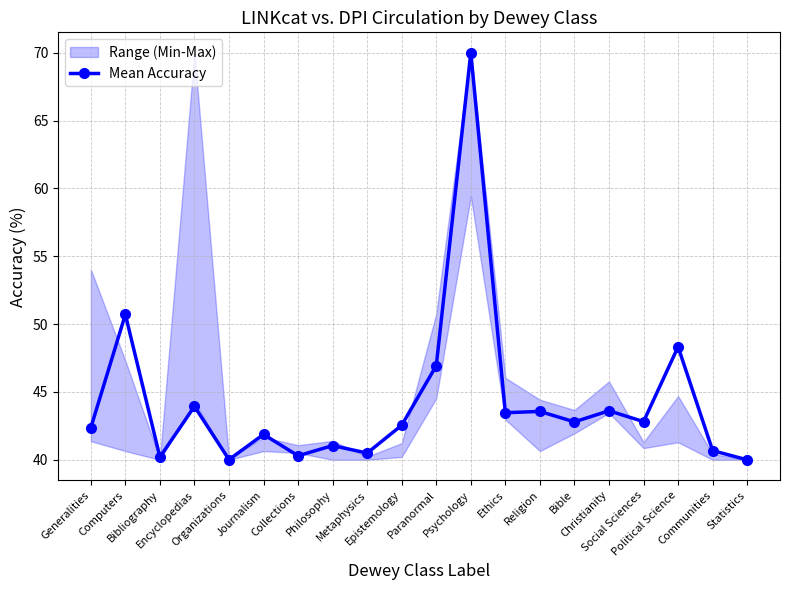

What position from the right is Bible?

6